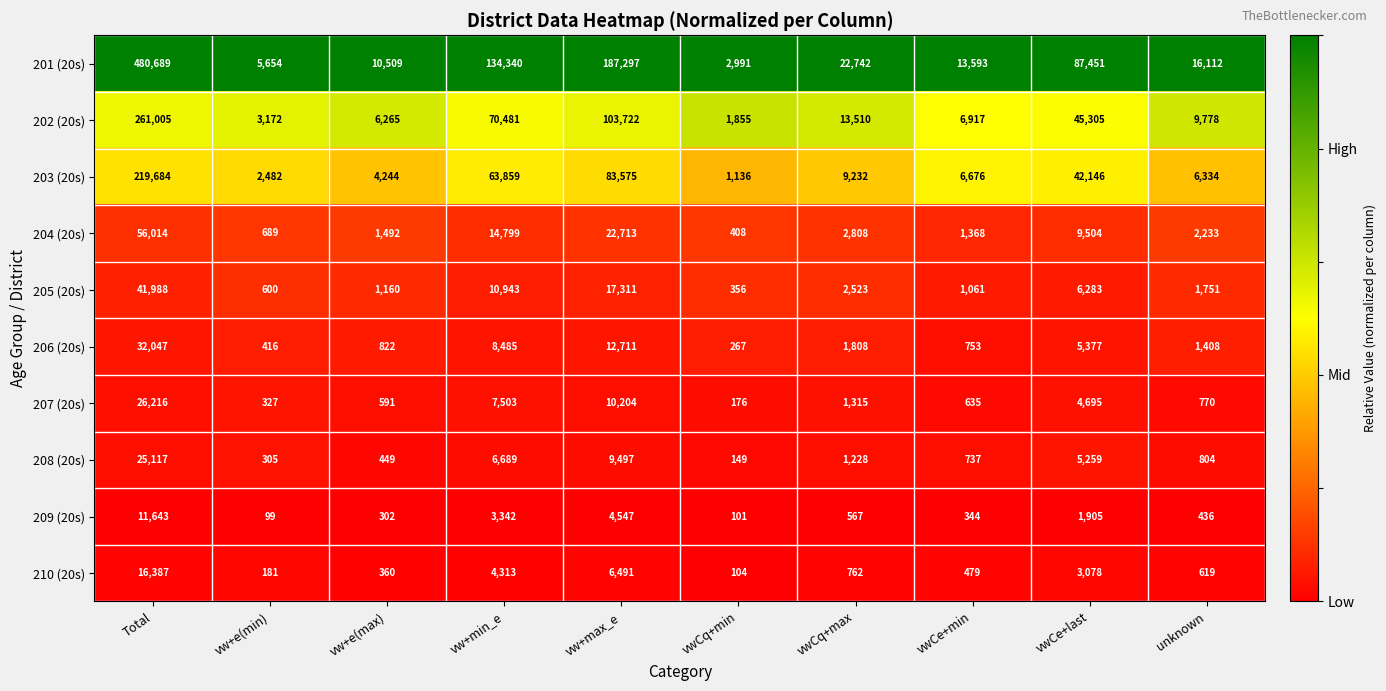

Rank the categories by 208 (20s) value from highest to lowest.

Total, vw+max_e, vw+min_e, vwCe+last, vwCq+max, unknown, vwCe+min, vw+e(max), vw+e(min), vwCq+min